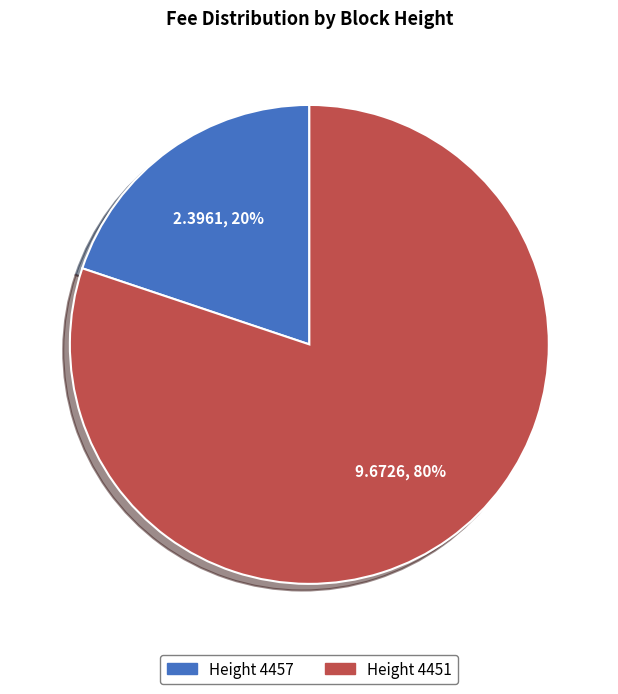

Is there any slice that represents more than half of the pie?

Yes